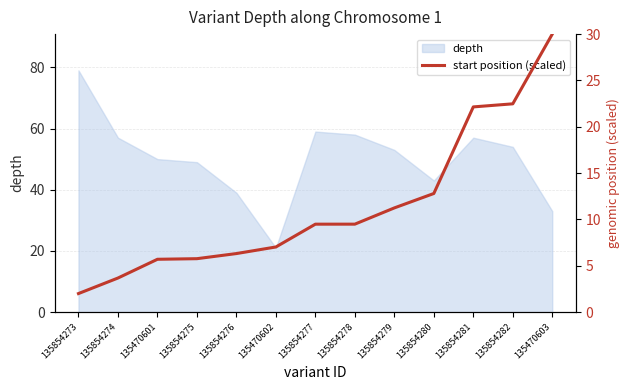

At which category does the chart reach its peak across all series?

135470603